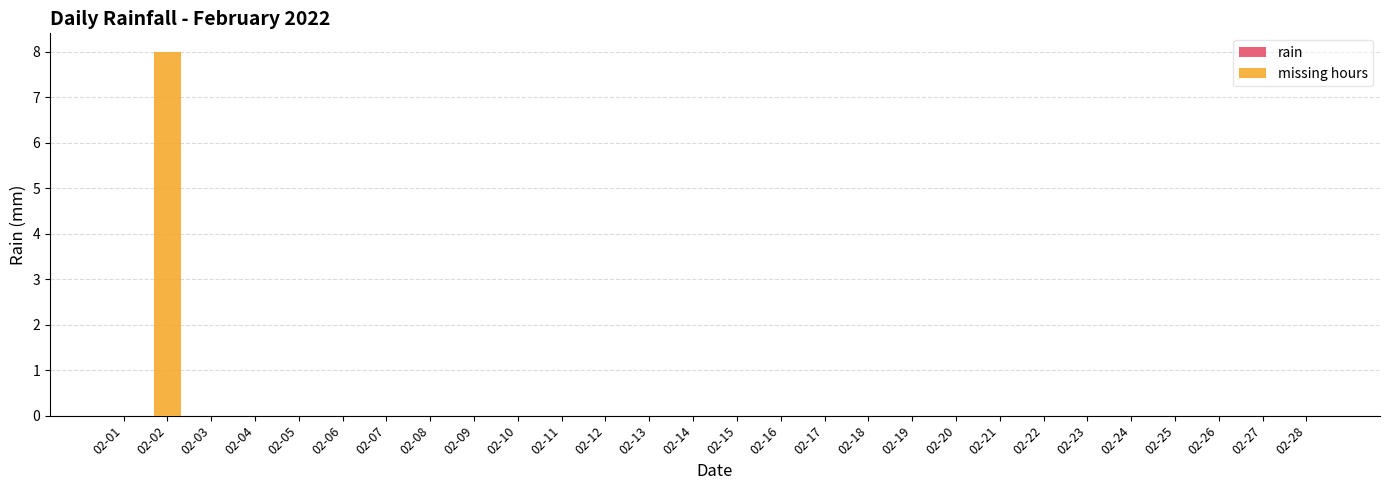

Reading left to right, transcribe all the data shown in this chart.

02-01=0	02-02=8	02-03=0	02-04=0	02-05=0	02-06=0	02-07=0	02-08=0	02-09=0	02-10=0	02-11=0	02-12=0	02-13=0	02-14=0	02-15=0	02-16=0	02-17=0	02-18=0	02-19=0	02-20=0	02-21=0	02-22=0	02-23=0	02-24=0	02-25=0	02-26=0	02-27=0	02-28=0